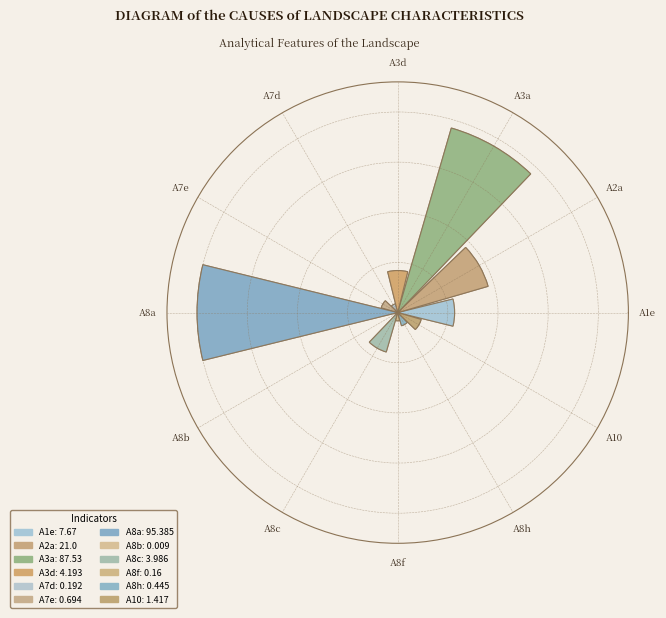

True or false: A8a accounts for 35% of the total.

False